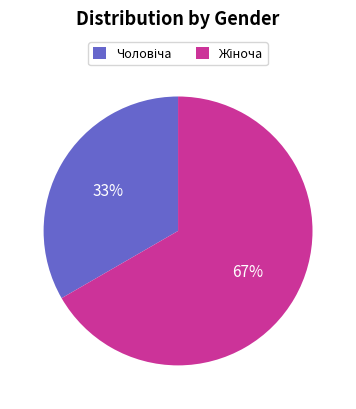

How many segments does this pie chart have?

2